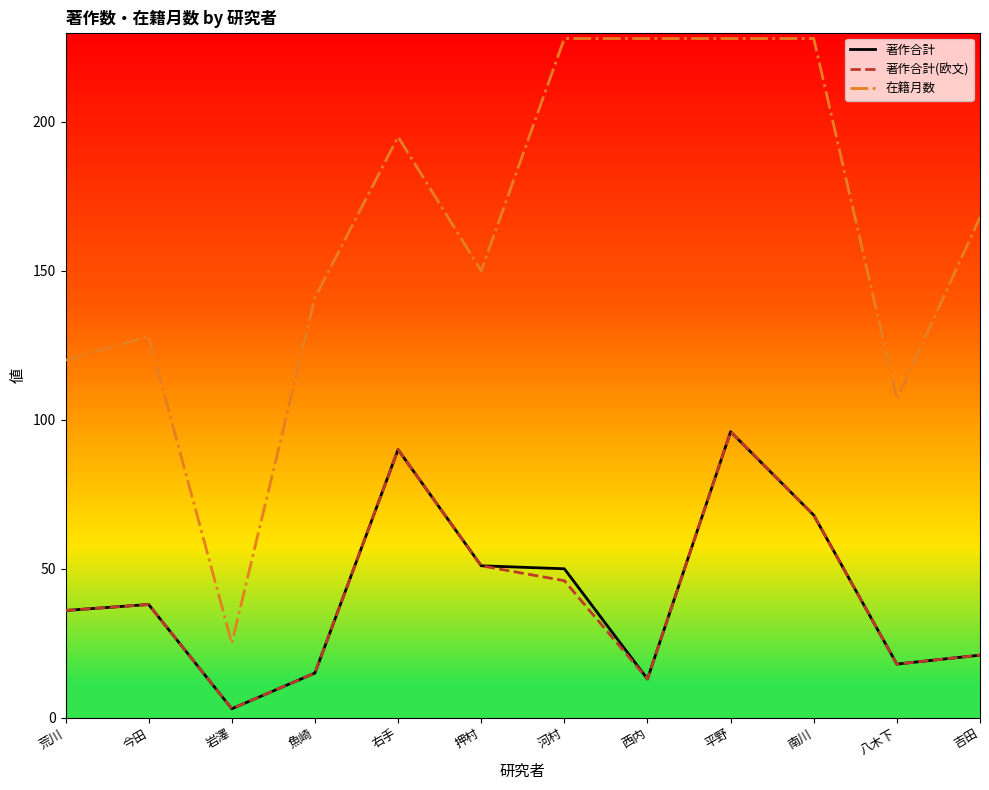

Which series has the widest spread of values?

在籍月数